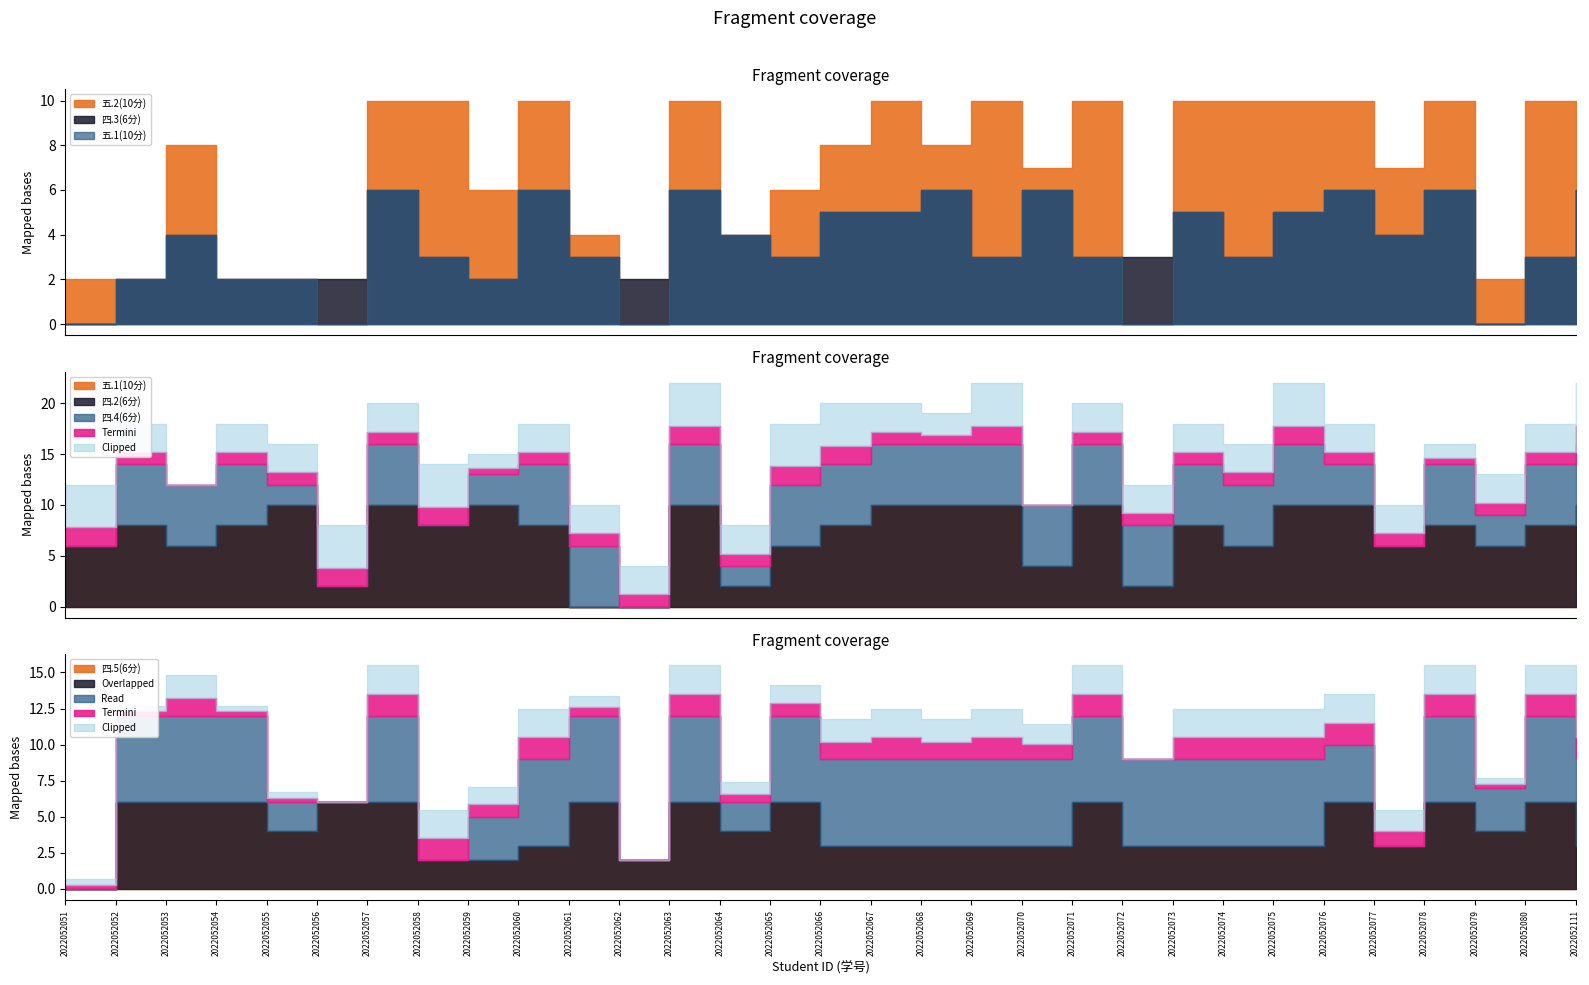

Reading left to right, list all the values displayed in this chart.

五.2(10分): 2	2	8	2	2	0	10	10	6	10	4	0	10	4	6	8	10	8	10	7	10	0	10	10	10	10	7	10	2	10	10
四.3(6分): 0	2	4	2	2	2	6	3	2	6	3	2	6	4	3	5	5	6	3	6	3	3	5	3	5	6	4	6	0	3	6
五.1(10分): 6	8	6	8	10	2	10	8	10	8	0	0	10	2	6	8	10	10	10	4	10	2	8	6	10	10	6	8	6	8	10
四.2(6分): 0	6	6	6	2	0	6	0	3	6	6	0	6	2	6	6	6	6	6	6	6	6	6	6	6	4	0	6	3	6	6
四.4(6分): 6	4	0	4	4	6	4	6	2	4	4	4	6	4	6	6	4	3	6	0	4	4	4	4	6	4	4	2	4	4	6
四.5(6分): 0	6	6	6	4	6	6	2	2	3	6	2	6	4	6	3	3	3	3	3	6	3	3	3	3	6	3	6	4	6	3